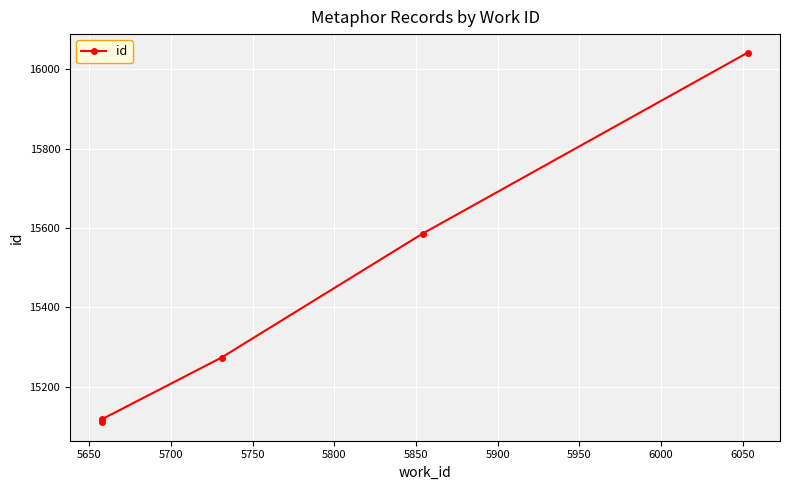

What is the smallest value displayed?

15111